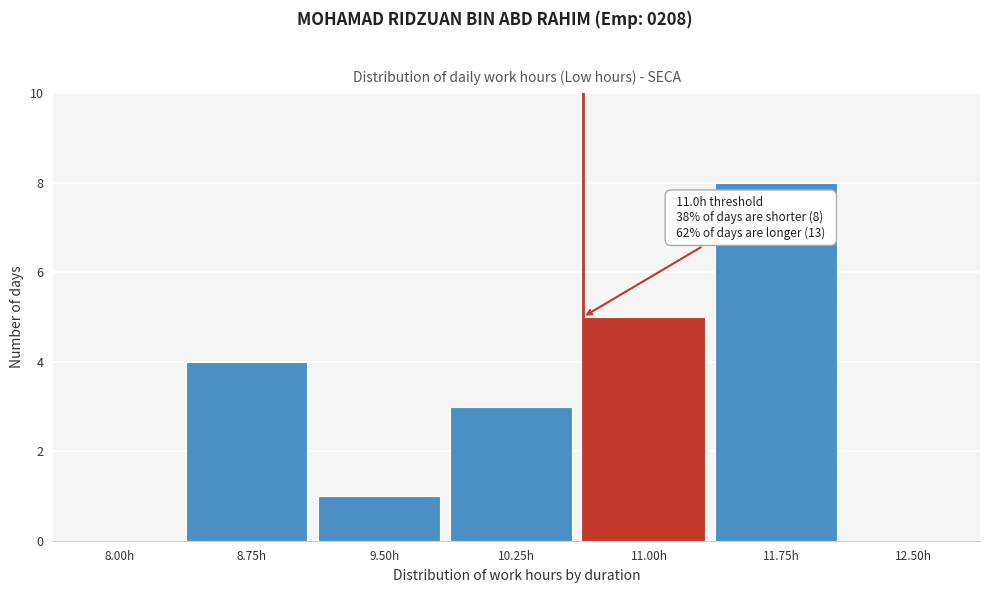

Reading left to right, list all the values displayed in this chart.

8.00h=0	8.75h=4	9.50h=1	10.25h=3	11.00h=5	11.75h=8	12.50h=0